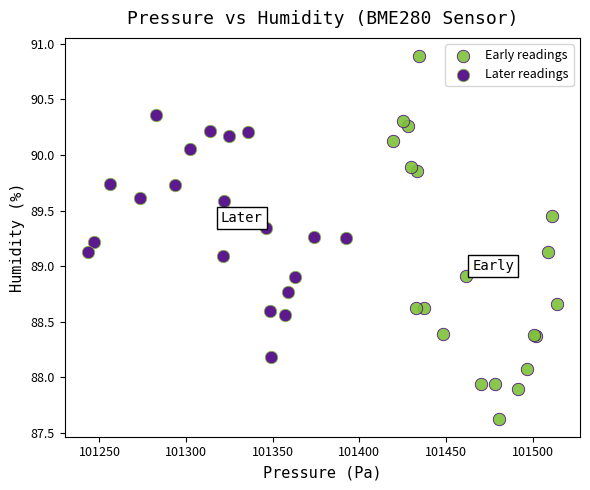

Which series reaches the maximum Y coordinate?

Early readings